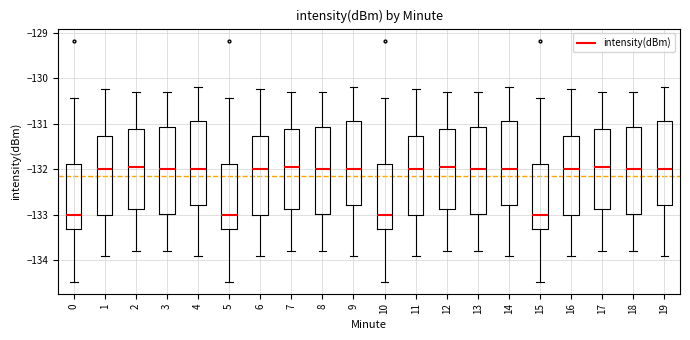

Reading left to right, read every box against the y-axis: the position of its median line, the range the box covers, and the ends of its whiskers. The values are not printed on the chart, so give them approximately, as read against the axis.

0: median -133.0, box -133.3 to -131.9, whiskers -134.5 to -130.4
1: median -132.0, box -133.0 to -131.3, whiskers -133.9 to -130.2
2: median -131.9, box -132.9 to -131.1, whiskers -133.8 to -130.3
3: median -132.0, box -133.0 to -131.1, whiskers -133.8 to -130.3
4: median -132.0, box -132.8 to -130.9, whiskers -133.9 to -130.2
5: median -133.0, box -133.3 to -131.9, whiskers -134.5 to -130.4
6: median -132.0, box -133.0 to -131.3, whiskers -133.9 to -130.2
7: median -131.9, box -132.9 to -131.1, whiskers -133.8 to -130.3
8: median -132.0, box -133.0 to -131.1, whiskers -133.8 to -130.3
9: median -132.0, box -132.8 to -130.9, whiskers -133.9 to -130.2
10: median -133.0, box -133.3 to -131.9, whiskers -134.5 to -130.4
11: median -132.0, box -133.0 to -131.3, whiskers -133.9 to -130.2
12: median -131.9, box -132.9 to -131.1, whiskers -133.8 to -130.3
13: median -132.0, box -133.0 to -131.1, whiskers -133.8 to -130.3
14: median -132.0, box -132.8 to -130.9, whiskers -133.9 to -130.2
15: median -133.0, box -133.3 to -131.9, whiskers -134.5 to -130.4
16: median -132.0, box -133.0 to -131.3, whiskers -133.9 to -130.2
17: median -131.9, box -132.9 to -131.1, whiskers -133.8 to -130.3
18: median -132.0, box -133.0 to -131.1, whiskers -133.8 to -130.3
19: median -132.0, box -132.8 to -130.9, whiskers -133.9 to -130.2